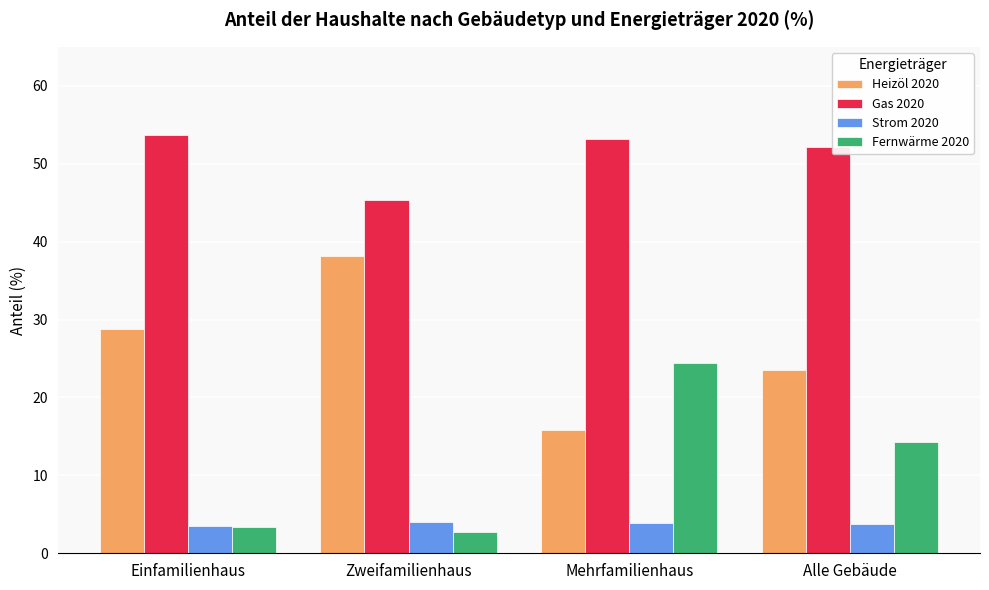

What is the sum of all Heizöl 2020 values?

106.3